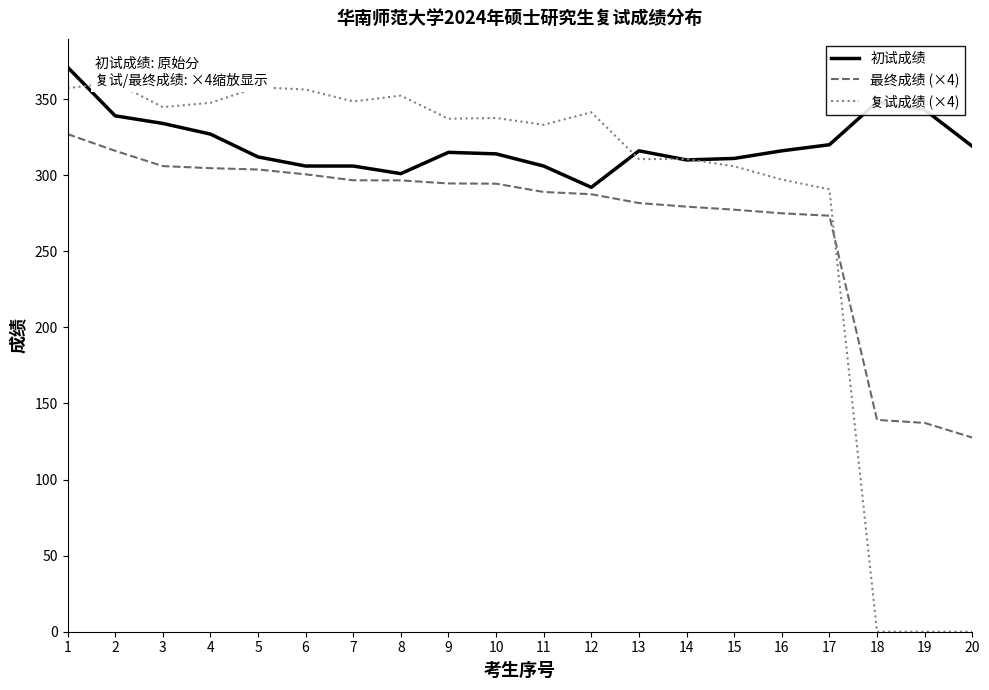

What is the spread (max minus min) of values at 11?

44.2